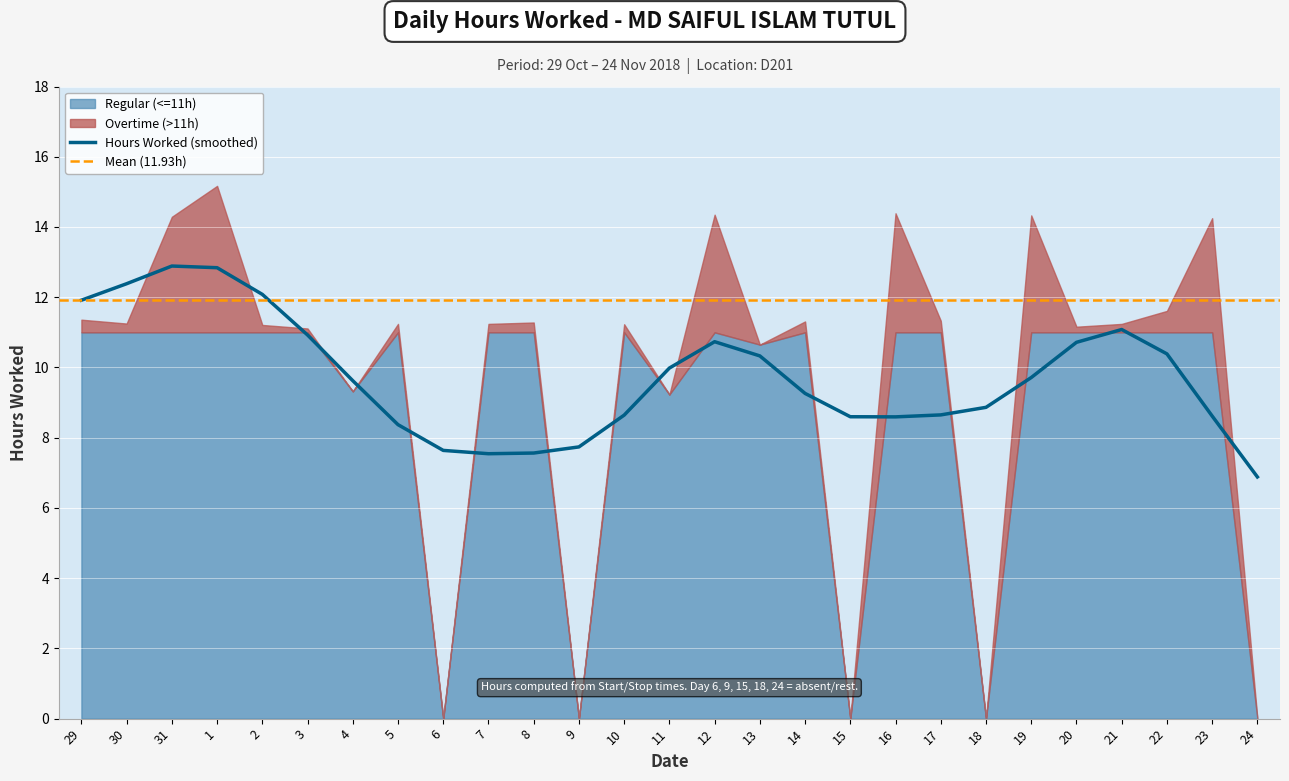

Reading left to right, list all the values displayed in this chart.

Hours Worked: 29=11.4	30=11.2	31=14.3	1=15.2	2=11.2	3=11.1	4=9.3	5=11.2	6=0.0	7=11.2	8=11.3	9=0.0	10=11.2	11=9.2	12=14.3	13=10.7	14=11.3	15=0.0	16=14.4	17=11.3	18=0.0	19=14.3	20=11.2	21=11.2	22=11.6	23=14.2	24=0.0
Regular (<=11h): 29=11.0	30=11.0	31=11.0	1=11.0	2=11.0	3=11.0	4=9.3	5=11.0	6=0.0	7=11.0	8=11.0	9=0.0	10=11.0	11=9.2	12=11.0	13=10.7	14=11.0	15=0.0	16=11.0	17=11.0	18=0.0	19=11.0	20=11.0	21=11.0	22=11.0	23=11.0	24=0.0
Overtime (>11h): 29=0.4	30=0.2	31=3.3	1=4.2	2=0.2	3=0.1	4=0.0	5=0.2	6=0.0	7=0.2	8=0.3	9=0.0	10=0.2	11=0.0	12=3.4	13=0.0	14=0.3	15=0.0	16=3.4	17=0.3	18=0.0	19=3.3	20=0.2	21=0.2	22=0.6	23=3.2	24=0.0